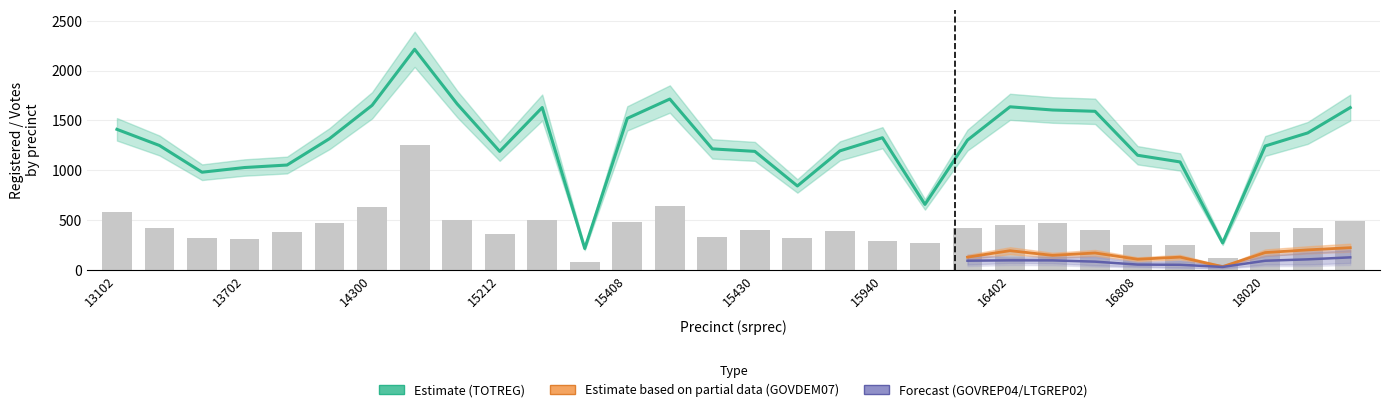

What is the difference between the highest and lowest values at 18020?

1170